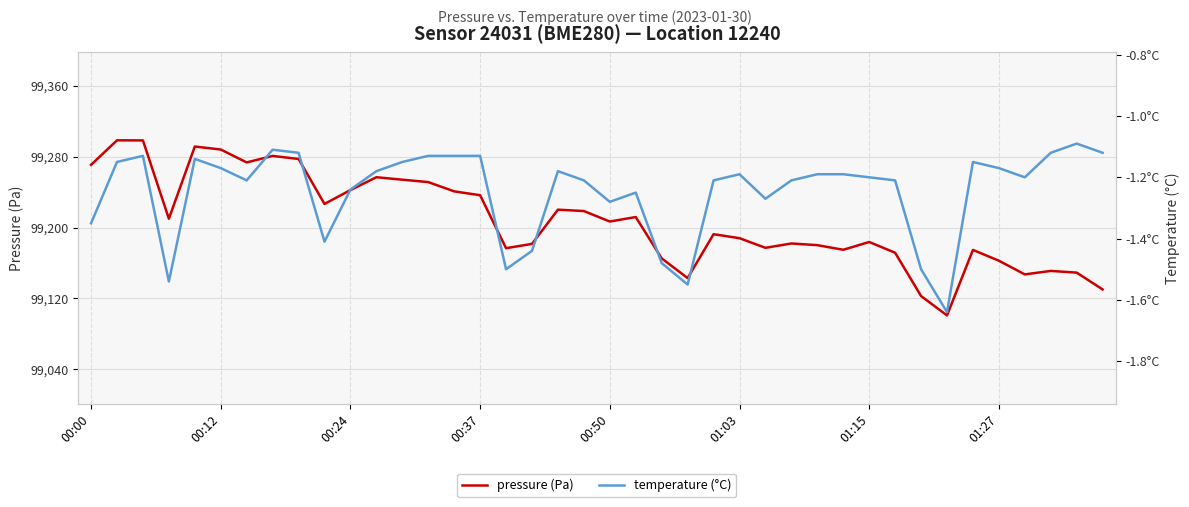

What position from the left is 22?

23